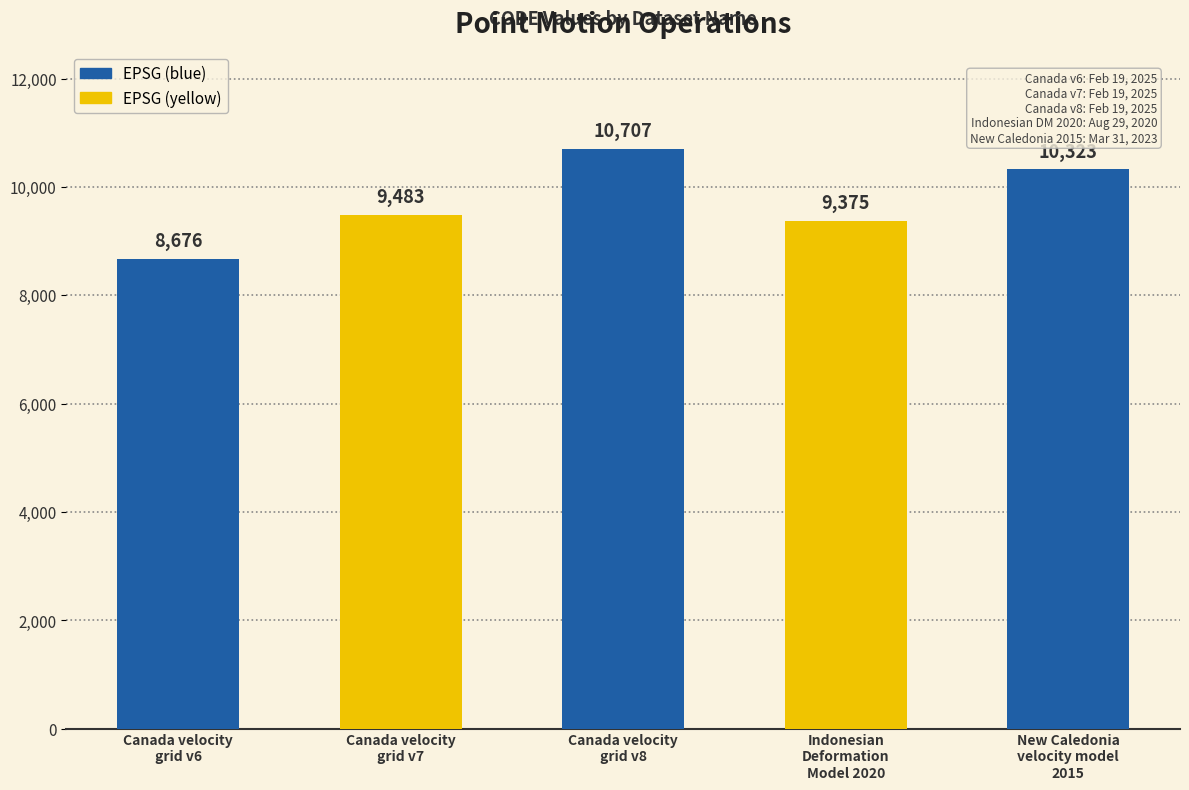

List the labels in order of value, smallest first.

Canada velocity
grid v6, Indonesian
Deformation
Model 2020, Canada velocity
grid v7, New Caledonia
velocity model
2015, Canada velocity
grid v8